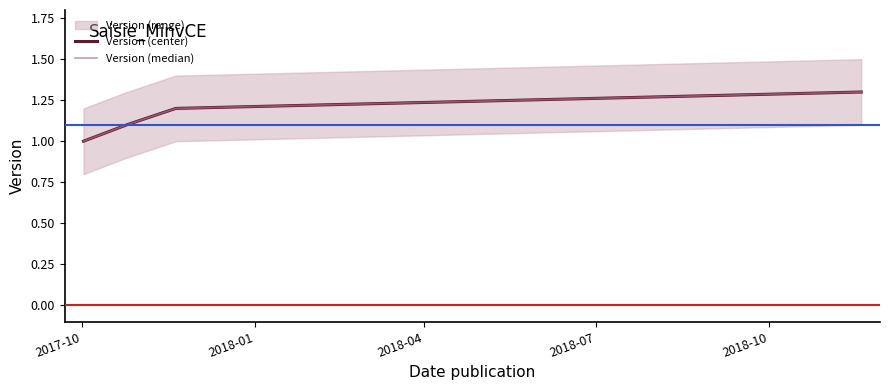

What is the smallest value displayed?

1.0